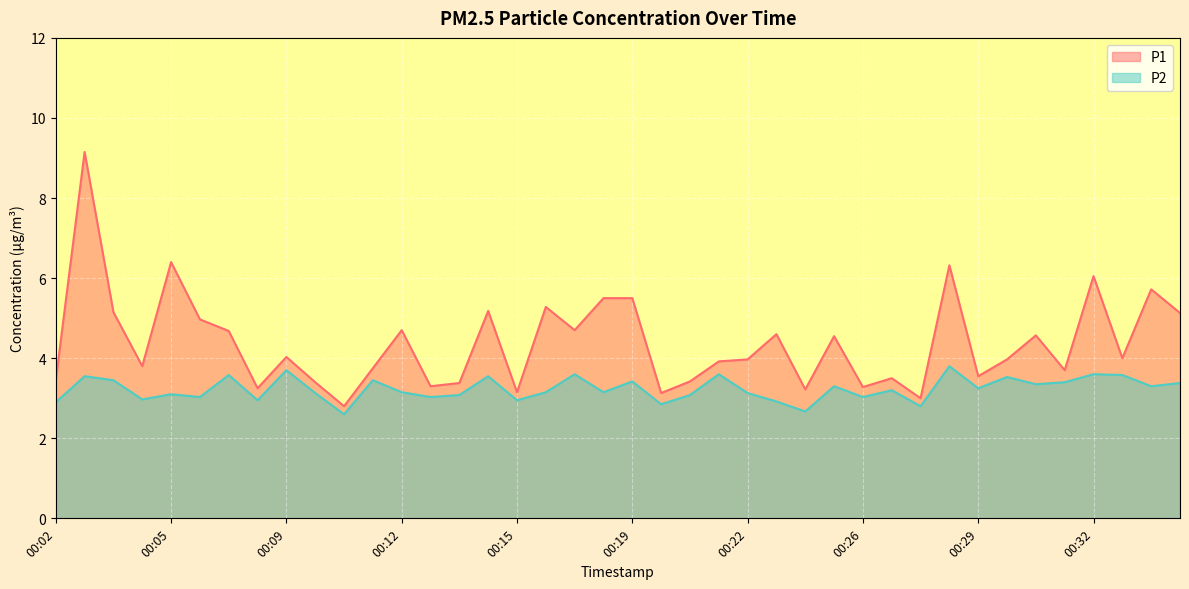

How many lines are shown in the chart?

2